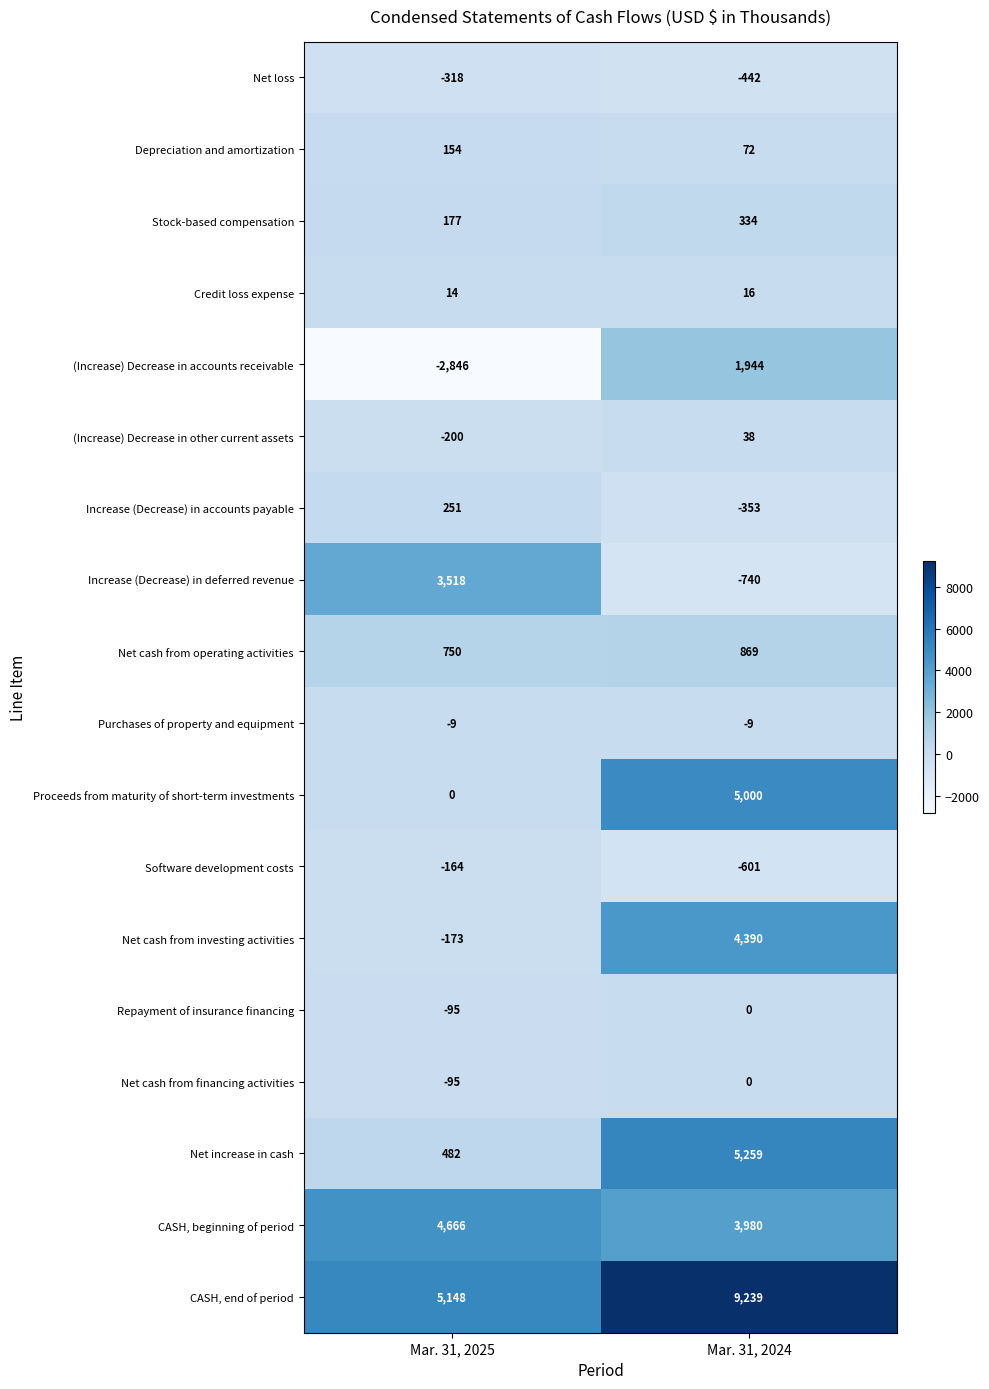

Rank the categories by Proceeds from maturity of short-term investments value from lowest to highest.

Mar. 31, 2025, Mar. 31, 2024